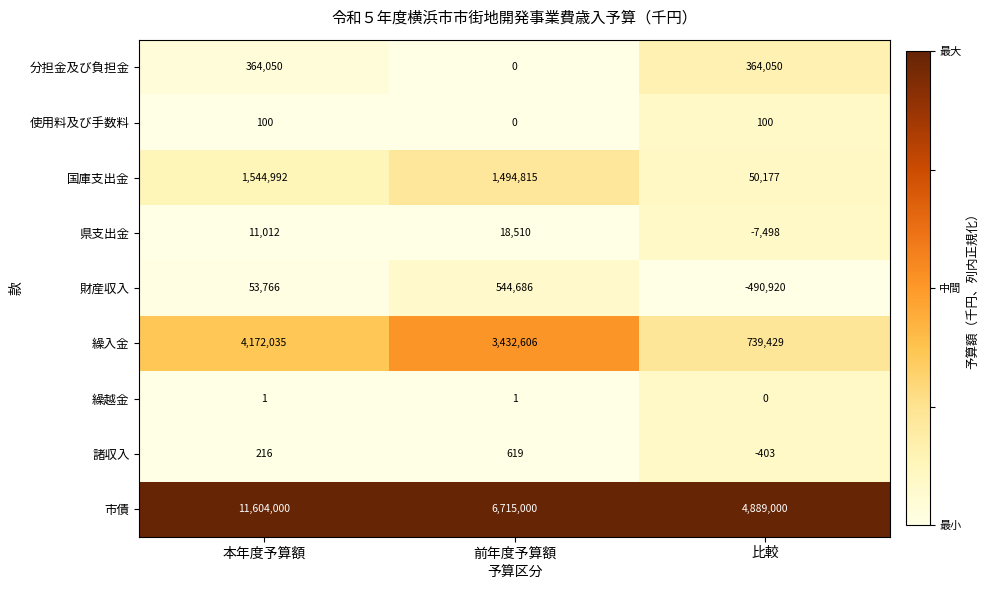

The value of 分担金及び負担金 at 前年度予算額 is -206461. True or false?

False